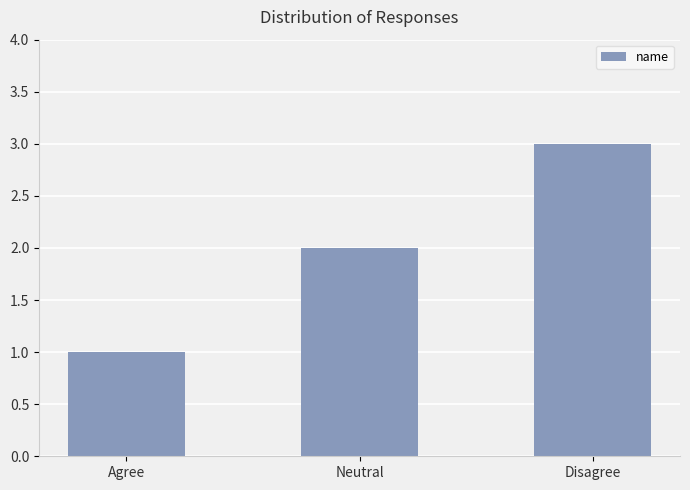

The chart shows a value of 2 at Neutral. True or false?

True